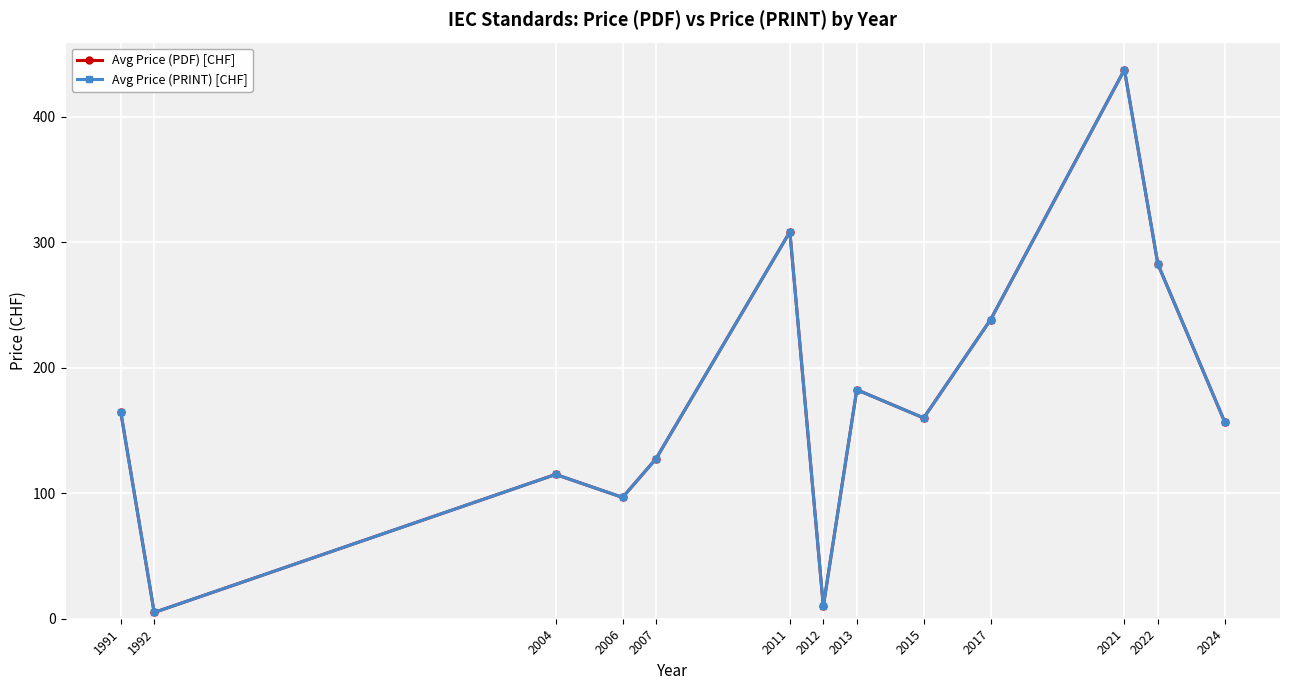

Does the chart have visible grid lines?

Yes